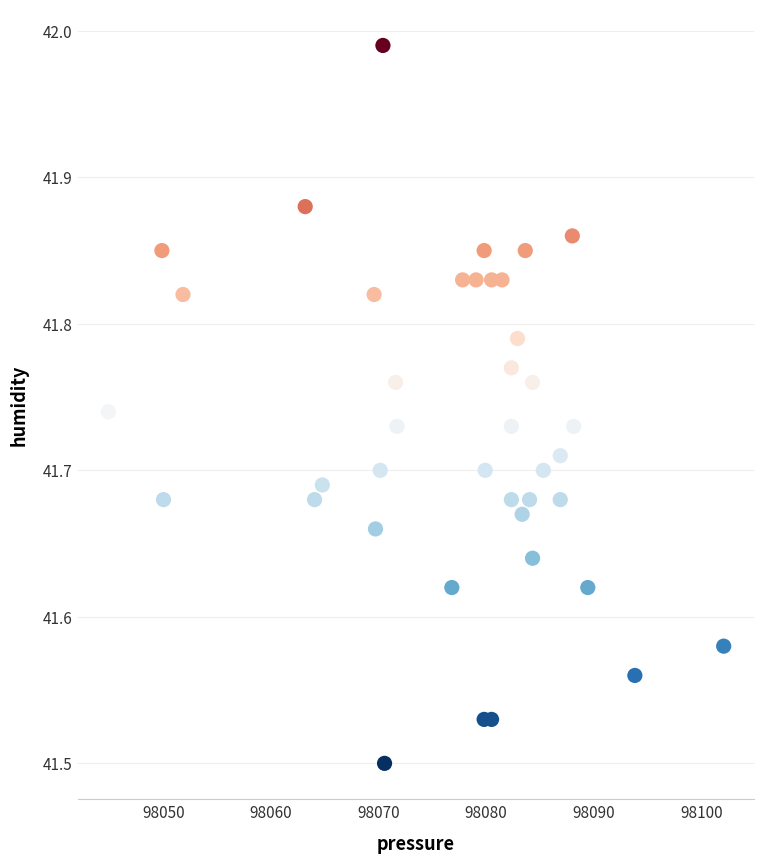

What is the range of X values (max minus min)?

57.1